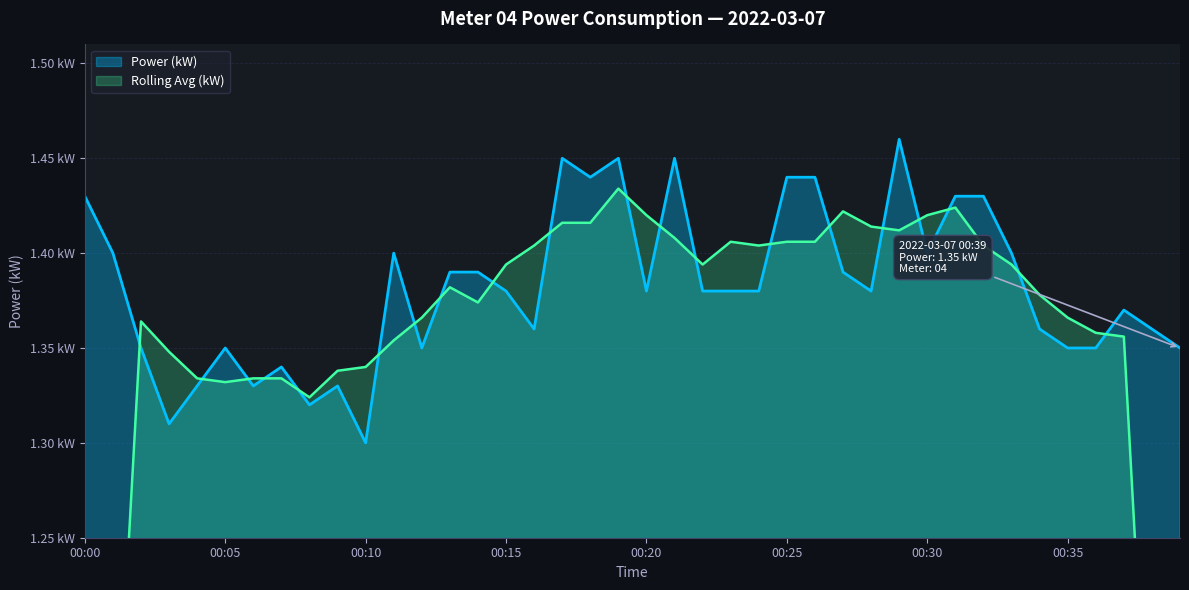

What is the change in value from 00:04 to 00:25?

+0.1